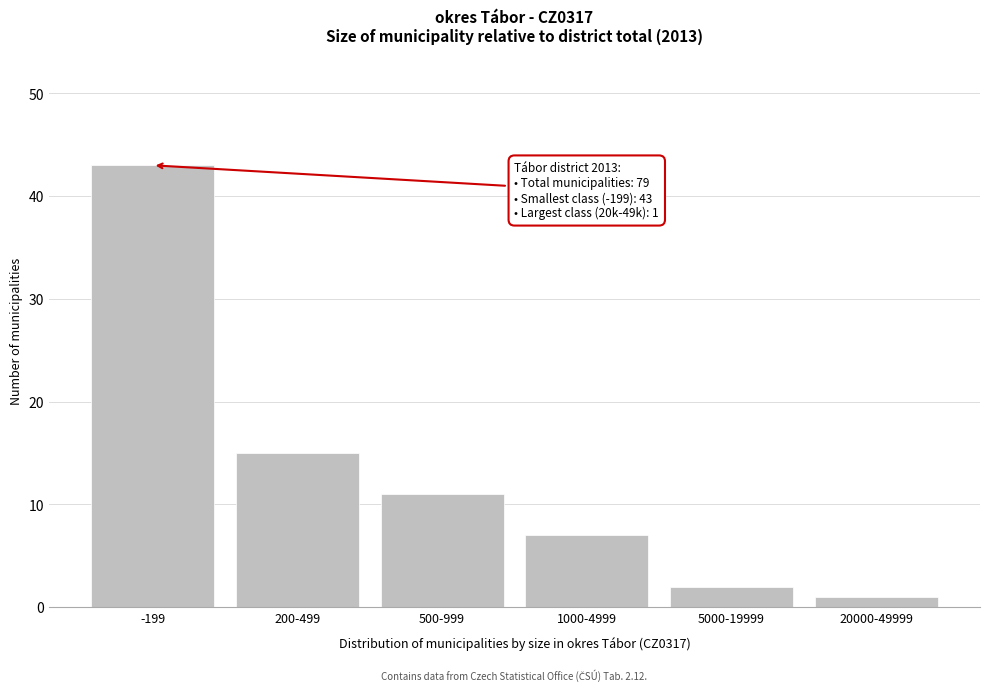

Reading right to left, transcribe all the data shown in this chart.

1	2	7	11	15	43